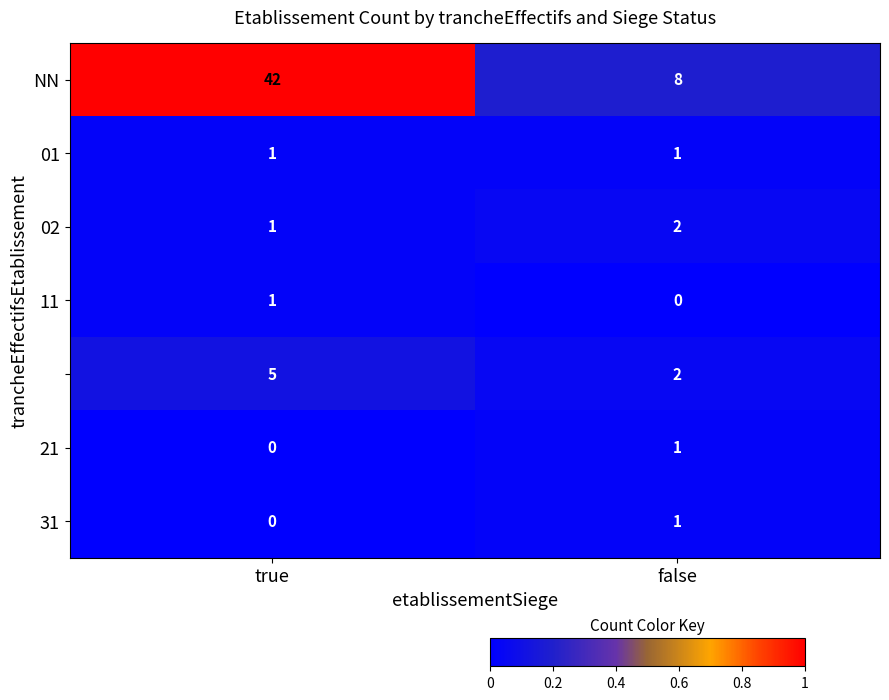

What is the maximum value shown in the chart?

42